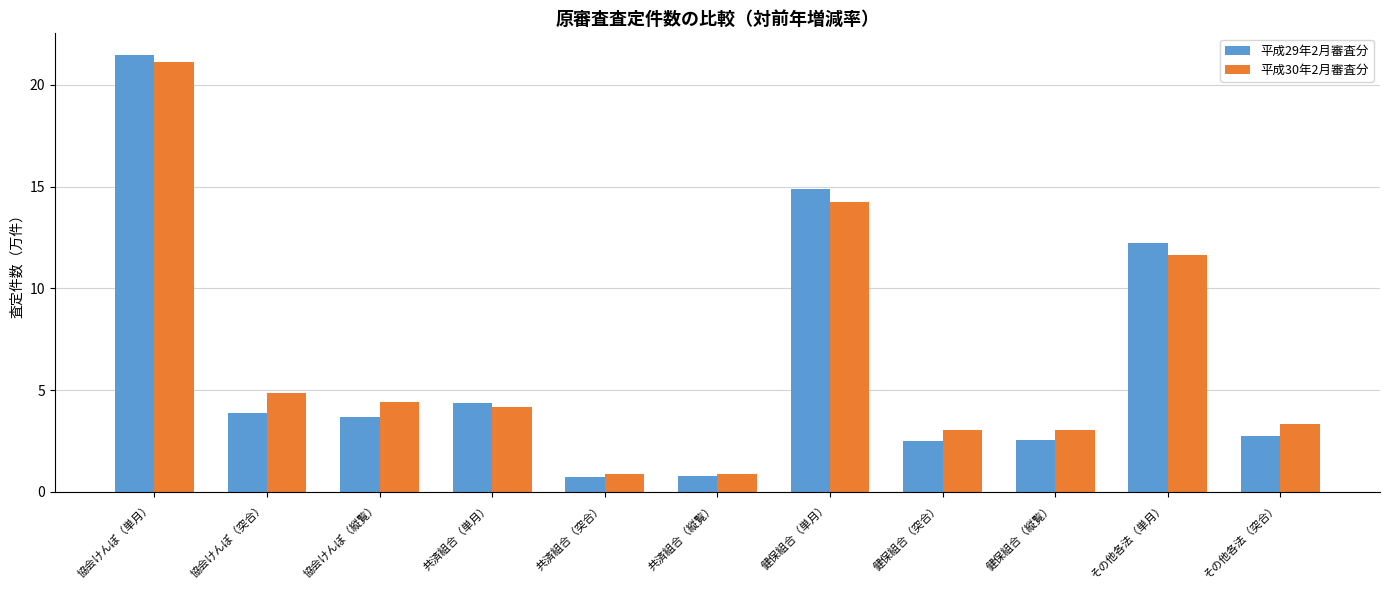

Is the value of 平成30年2月審査分 at 協会けんぽ（単月） greater than the value of 平成29年2月審査分 at 共済組合（突合）?

Yes